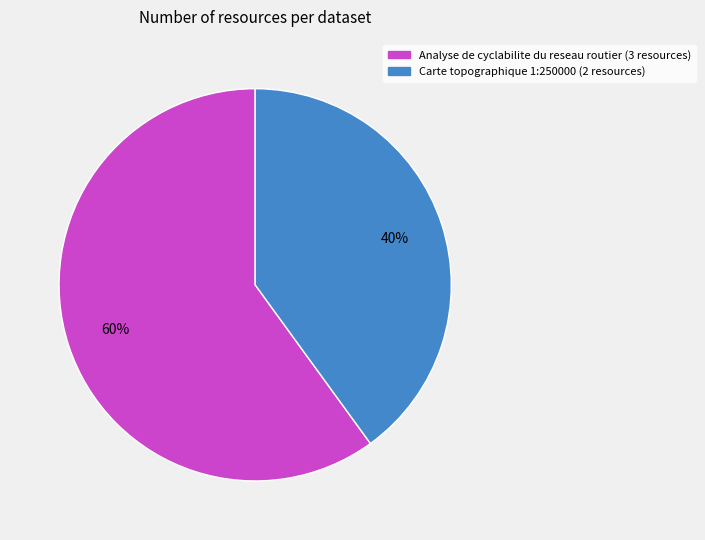

Which category has the smallest portion of the pie?

Carte topographique 1:250000